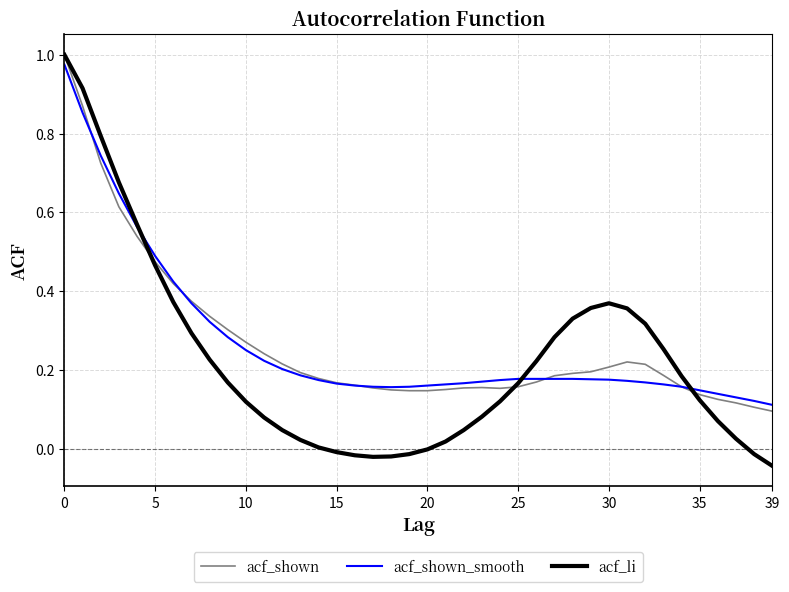

Which series has the largest range (max minus min)?

acf_li